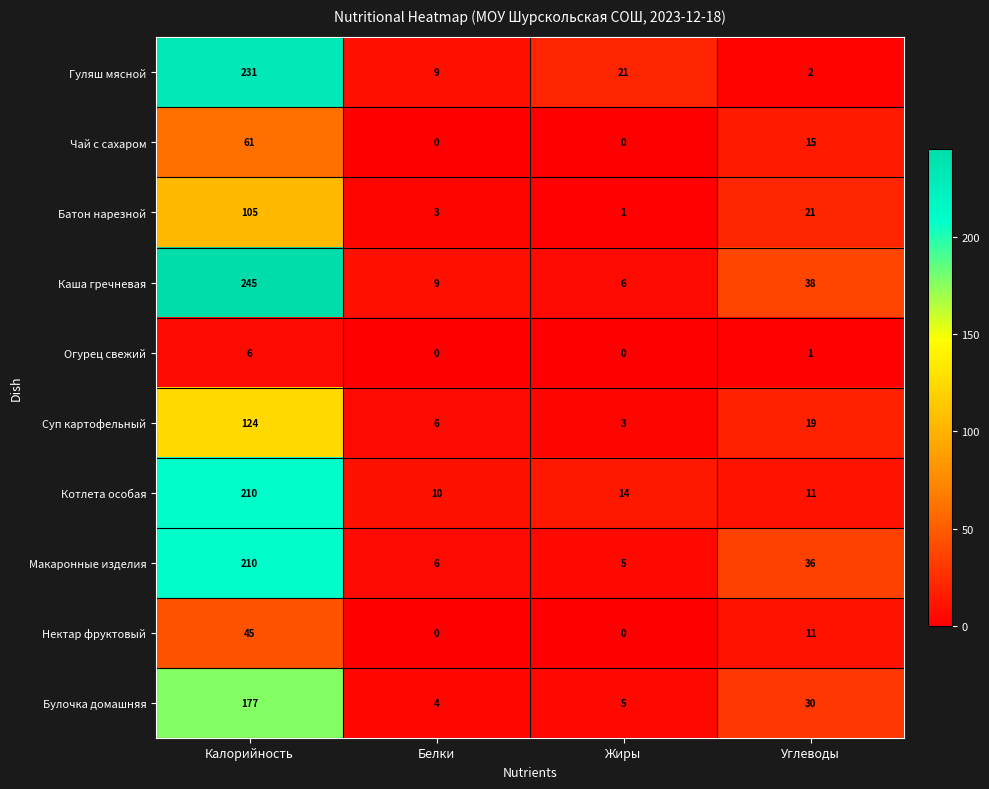

The Нектар фруктовый series shows 0 at Жиры. True or false?

True